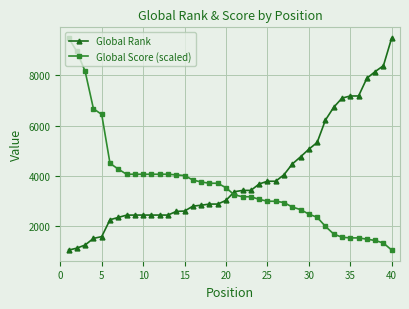

What is the sum of all Global Rank values?

159019.0